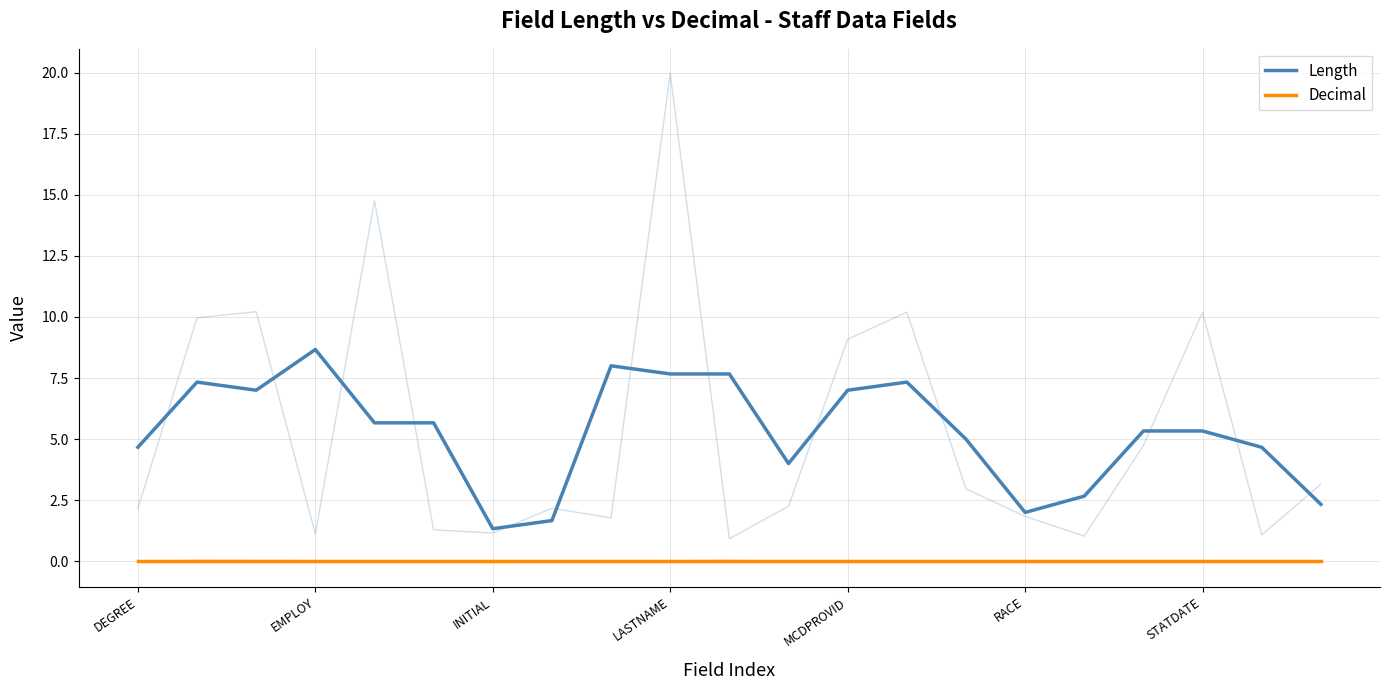

What is the value of the Length point at the 12th from the left?

4.0